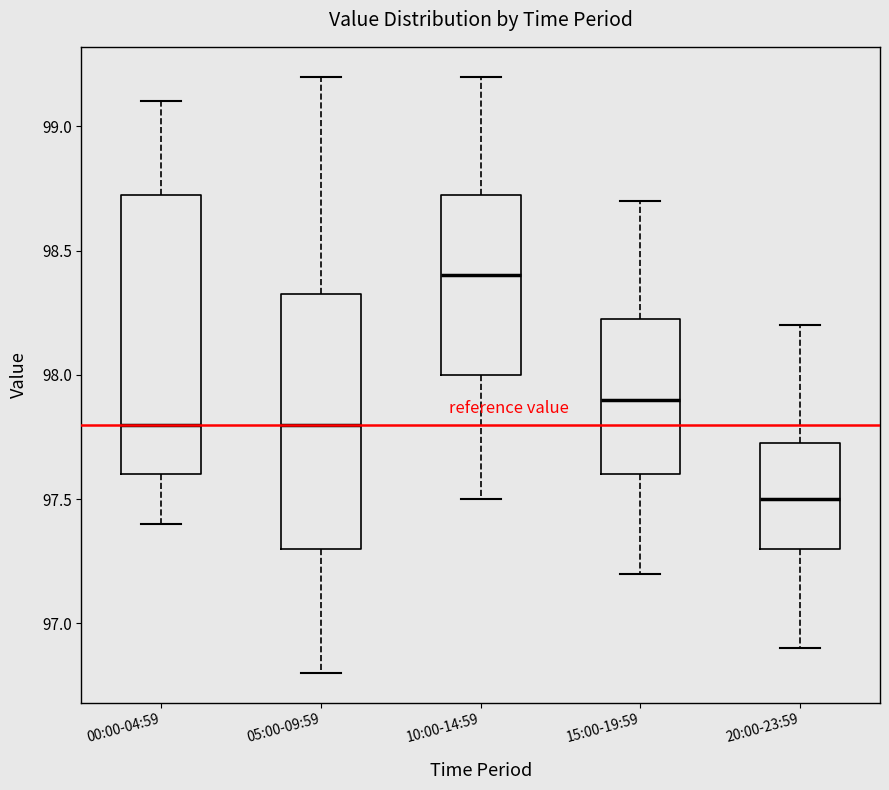

Reading left to right, transcribe this box plot: for each box, give where its median line is, the range the box spans, and where its two whiskers end, as read against the y-axis. The values are not printed on the chart, so give them approximately, as read against the axis.

00:00-04:59: median 97.80, box 97.60 to 98.75, whiskers 97.40 to 99.10
05:00-09:59: median 97.80, box 97.30 to 98.35, whiskers 96.80 to 99.20
10:00-14:59: median 98.40, box 98.00 to 98.75, whiskers 97.50 to 99.20
15:00-19:59: median 97.90, box 97.60 to 98.25, whiskers 97.20 to 98.70
20:00-23:59: median 97.50, box 97.30 to 97.75, whiskers 96.90 to 98.20